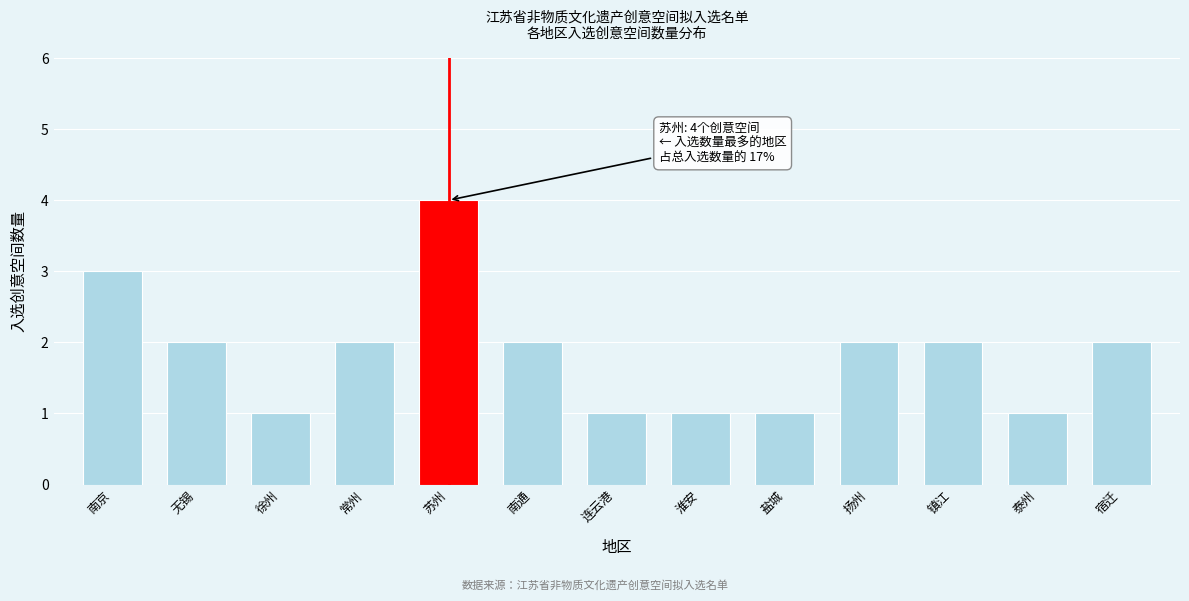

Reading right to left, list all the values displayed in this chart.

2	1	2	2	1	1	1	2	4	2	1	2	3